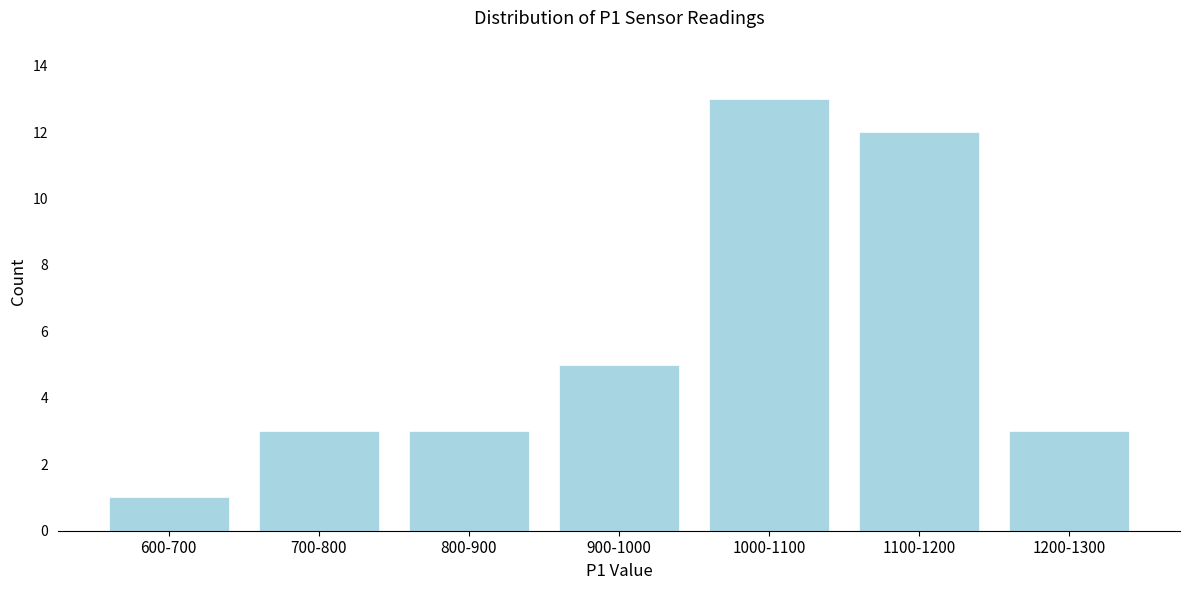

Reading right to left, transcribe all the data shown in this chart.

1200-1300=3	1100-1200=12	1000-1100=13	900-1000=5	800-900=3	700-800=3	600-700=1